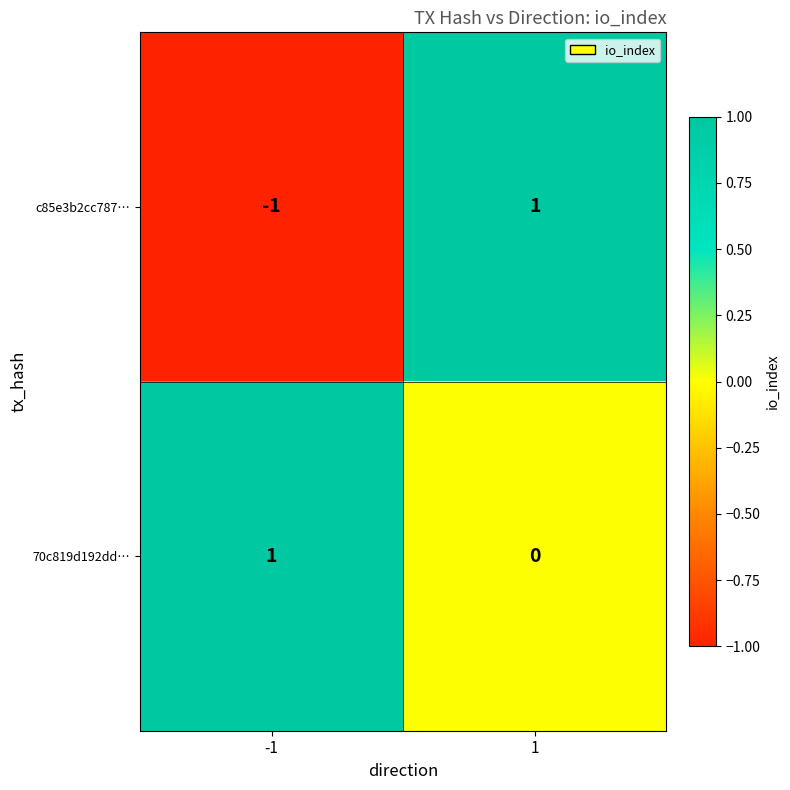

Between -1 and 1, which series saw the biggest shift?

c85e3b2cc787…